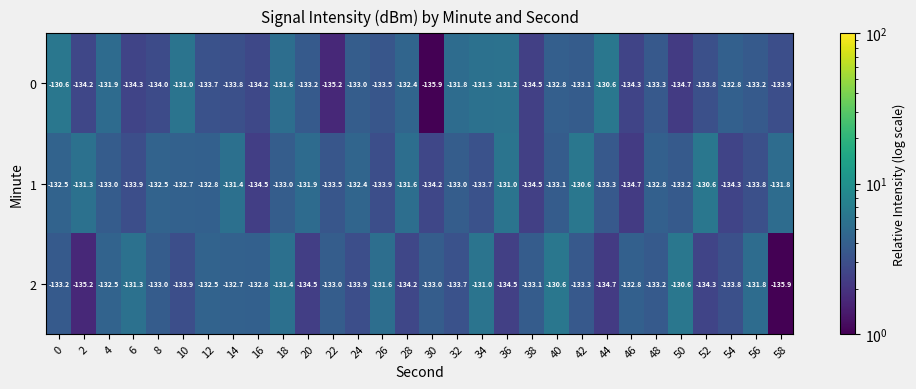

What is the sum of the 1 values at 32 and 34?

-266.7